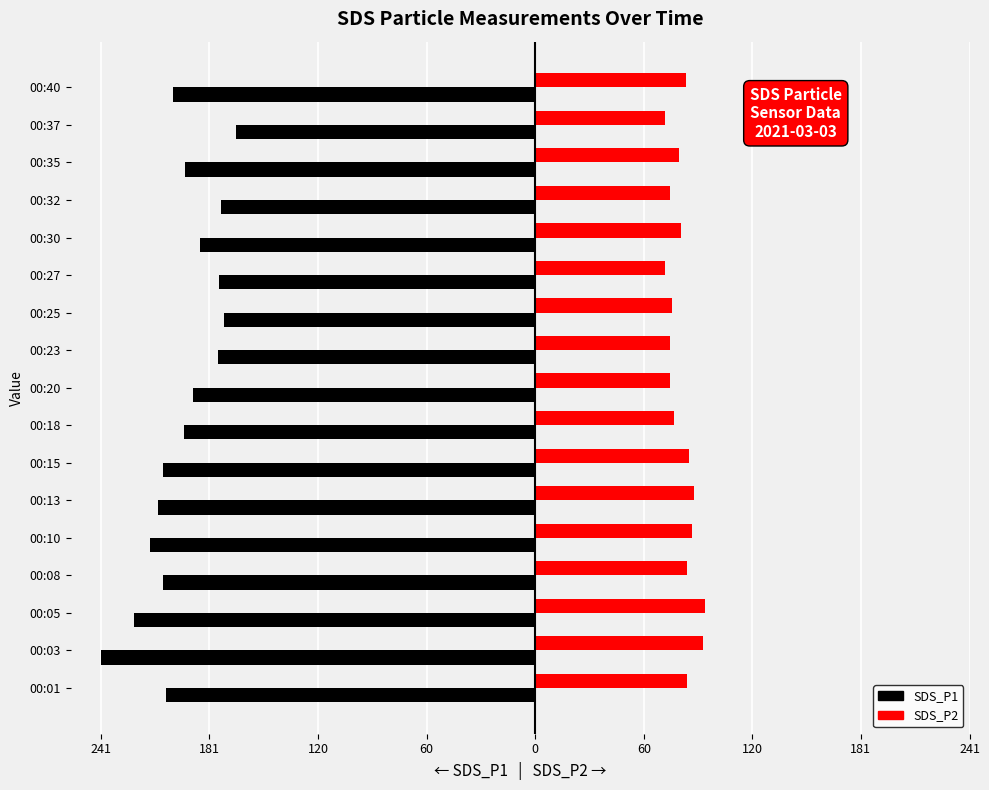

Which series has the widest spread of values?

SDS_P1